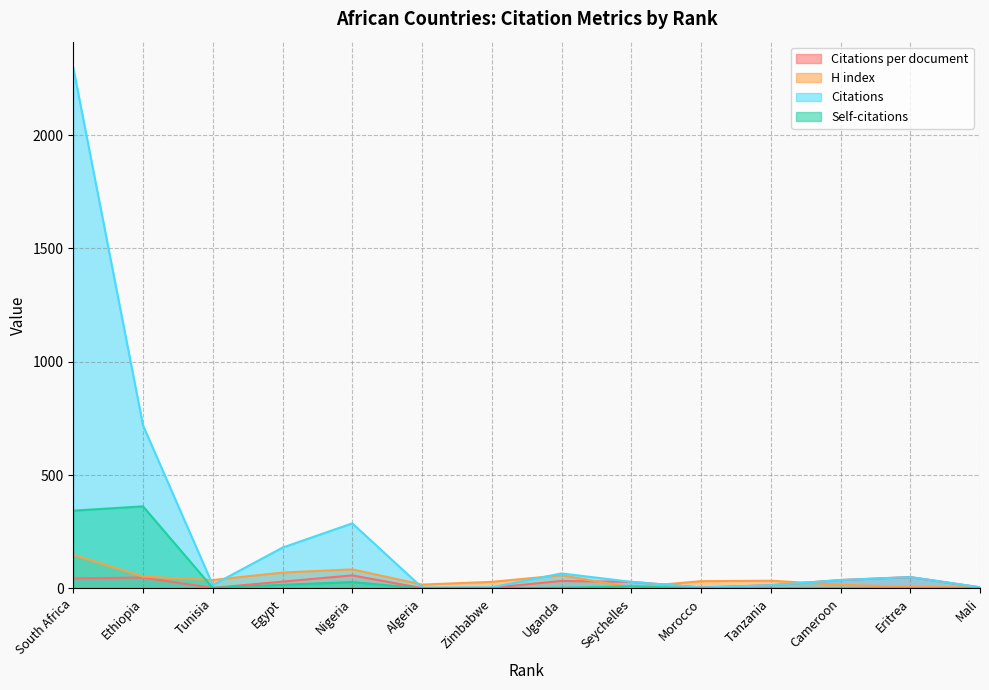

How many distinct data groups are displayed?

4